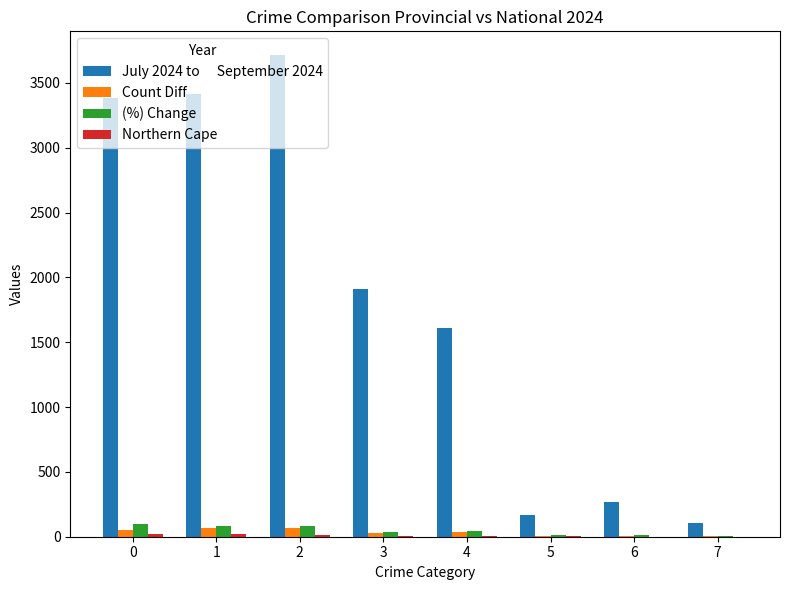

How many categories are shown in the chart?

8